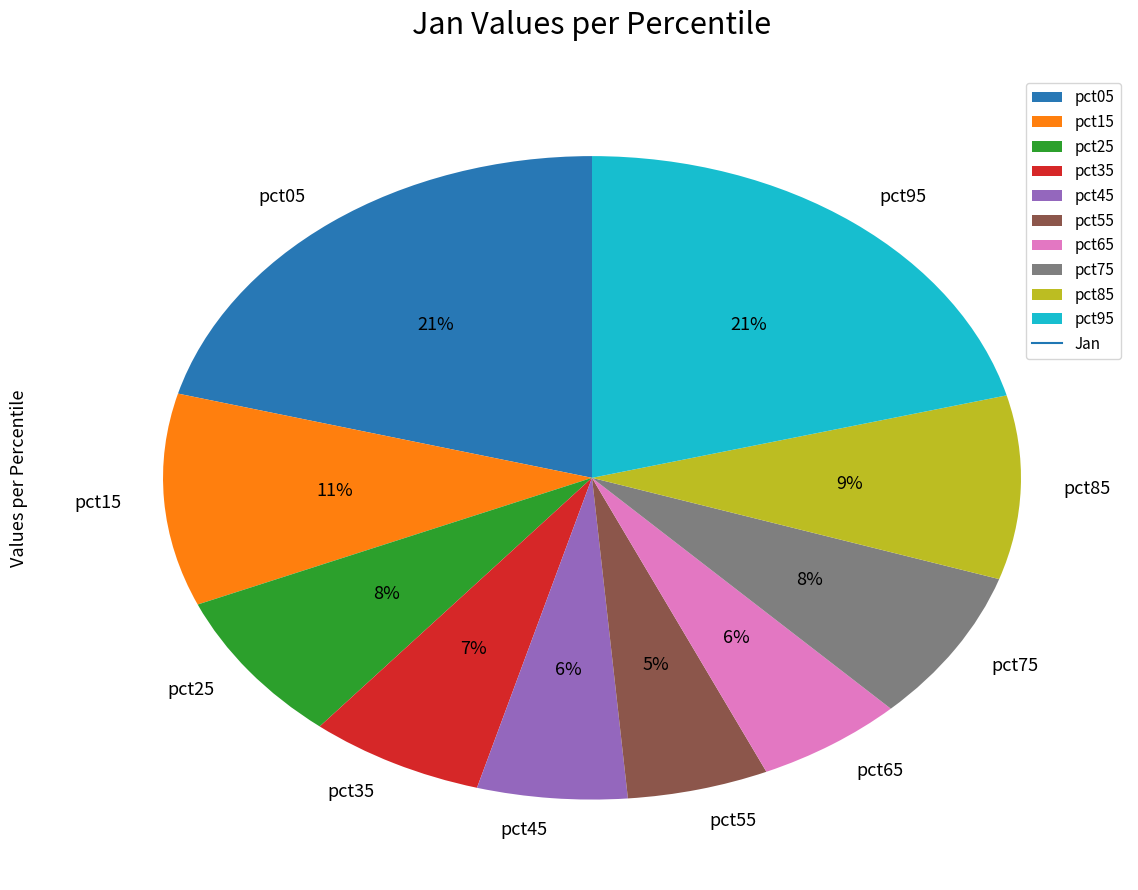

Is it true that pct55 is 5% of the pie?

True